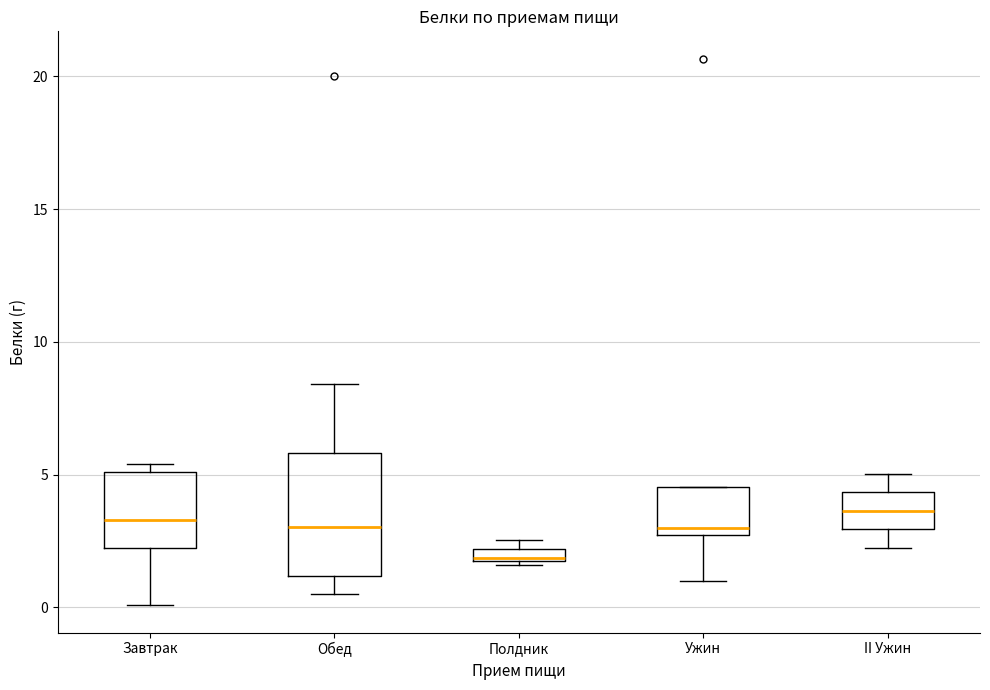

Where is the lower edge of the box for Полдник on the y-axis? The values are not printed on the chart, so give them approximately, as read against the axis.

1.5